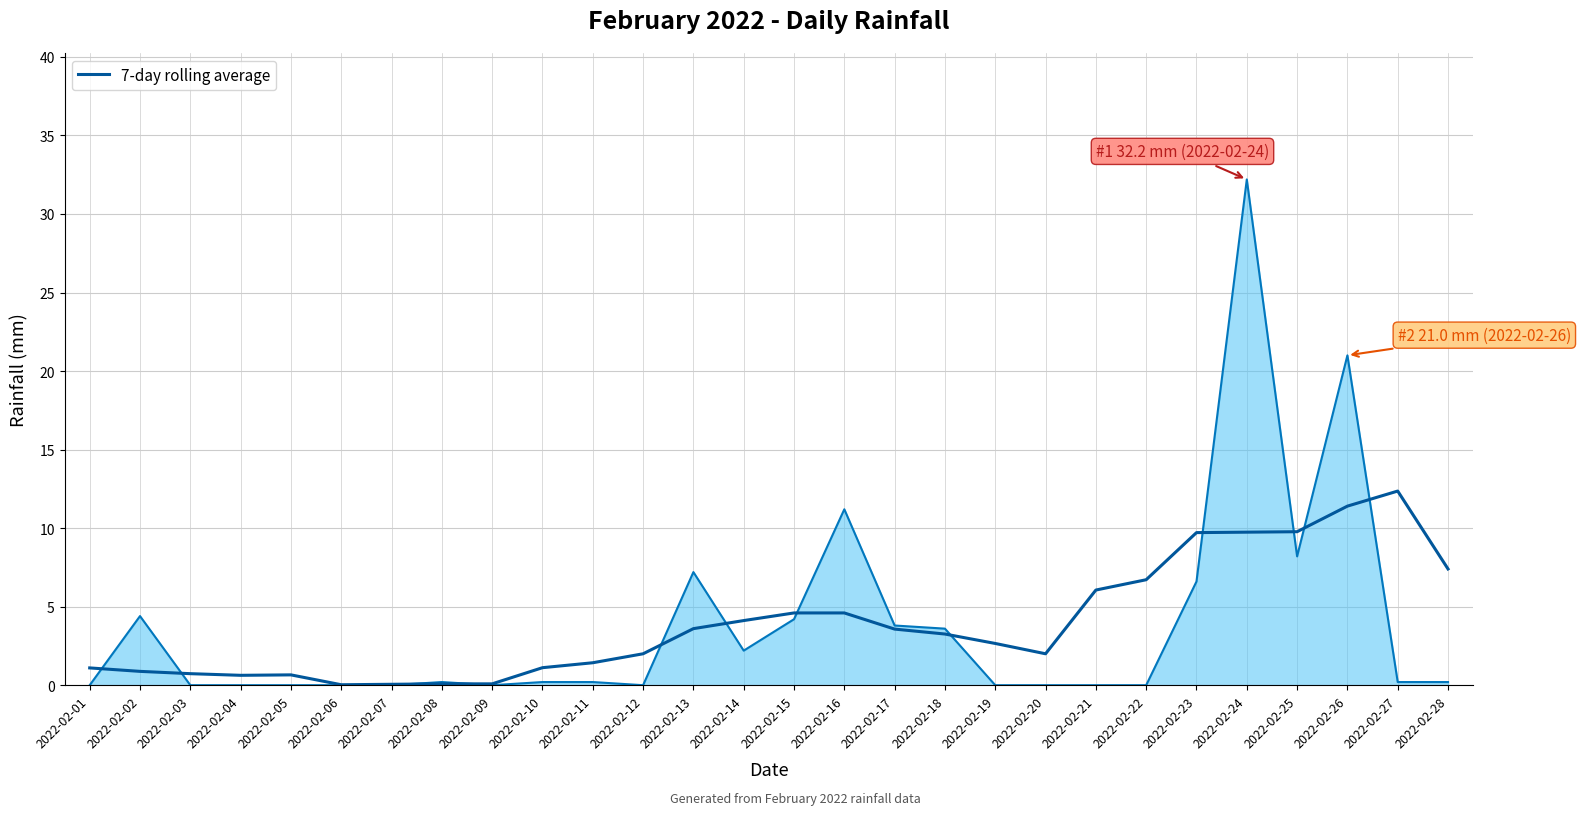

What is the maximum value shown in the chart?

32.2